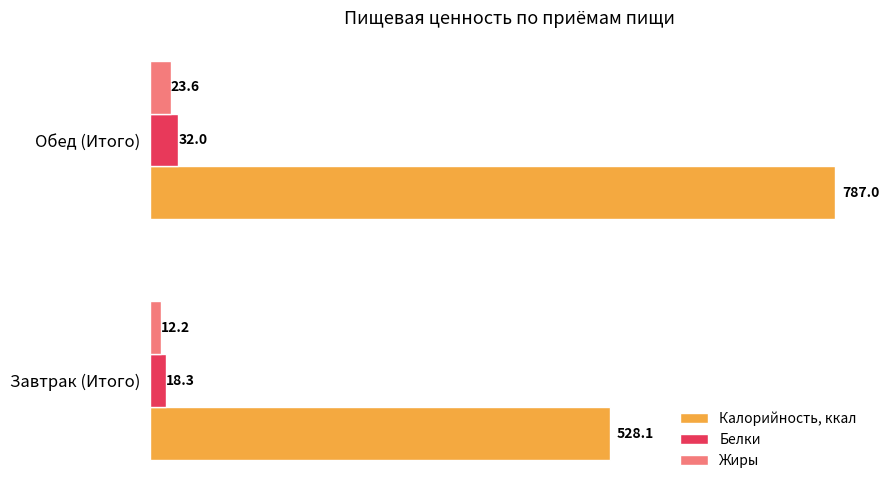

List the labels in order of Калорийность, ккал value, largest first.

Обед (Итого), Завтрак (Итого)